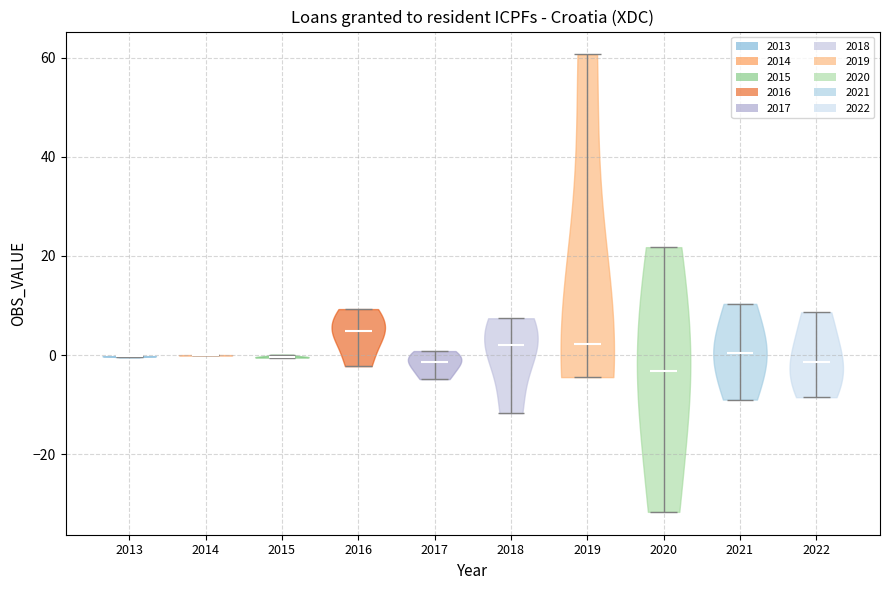

Reading left to right, read every violin against the y-axis: where its median line is, and the lowest and highest points it reaches. The values are not printed on the chart, so give them approximately, as read against the axis.

2013: median line 0, lowest point 0, highest point 0
2014: median line 0, lowest point 0, highest point 0
2015: median line 0, lowest point 0, highest point 0
2016: median line 4, lowest point -2, highest point 10
2017: median line -2, lowest point -4, highest point 0
2018: median line 2, lowest point -12, highest point 8
2019: median line 2, lowest point -4, highest point 60
2020: median line -4, lowest point -32, highest point 22
2021: median line 0, lowest point -8, highest point 10
2022: median line -2, lowest point -8, highest point 8